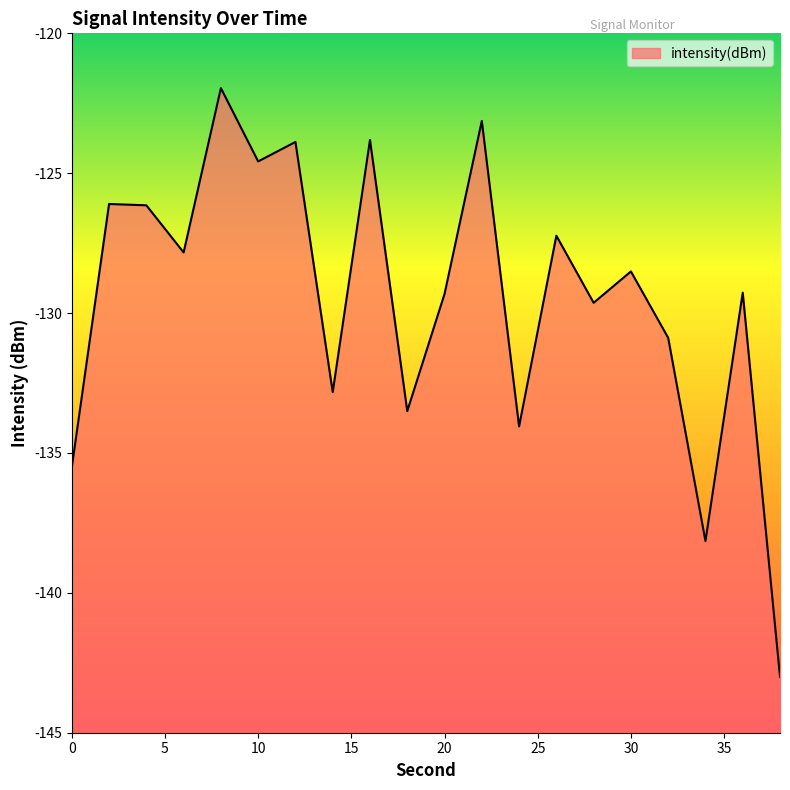

Where is the first local maximum?

2